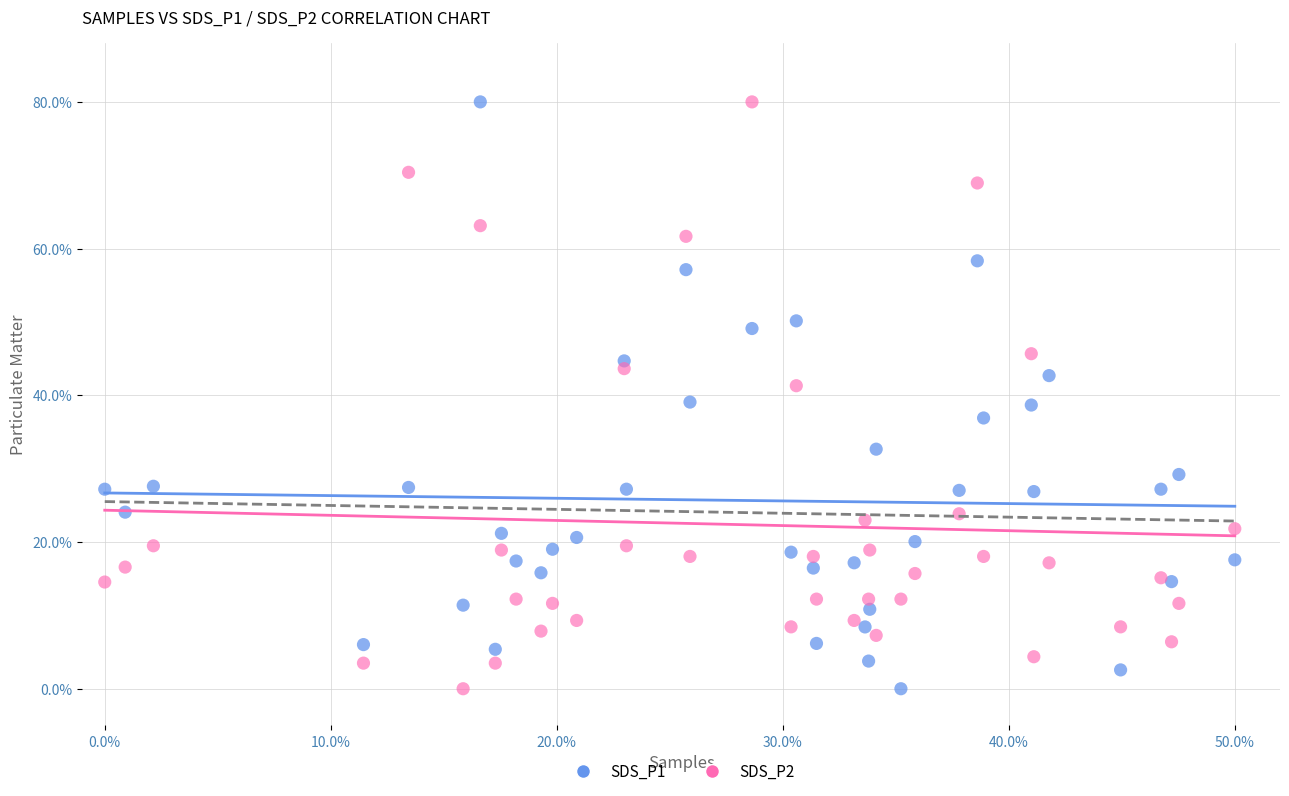

What is the X range (max minus min) for the scatter plot?

50.0